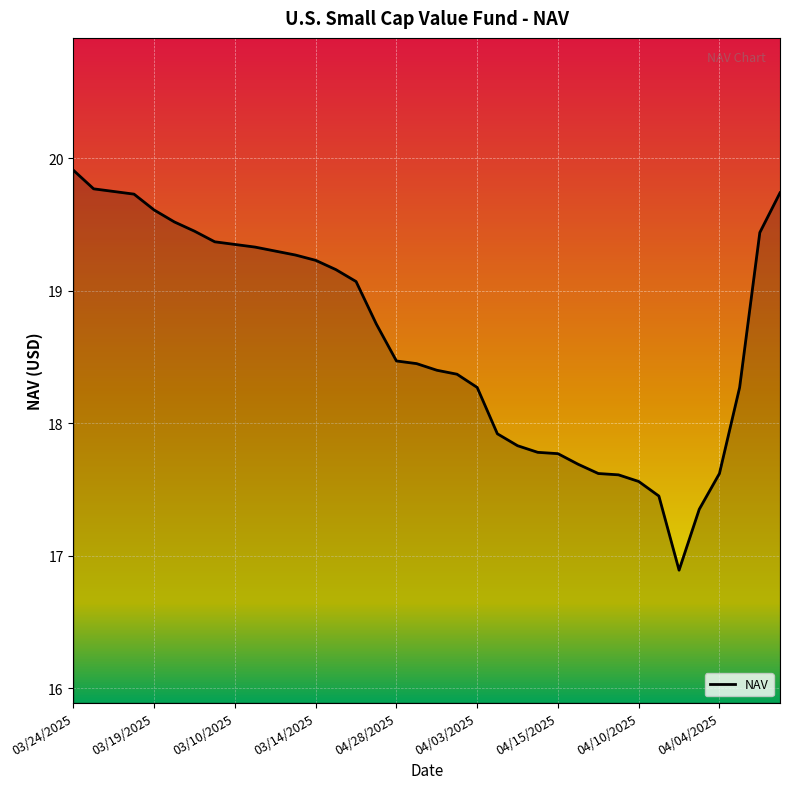

What is the difference between the maximum and minimum values?

3.0